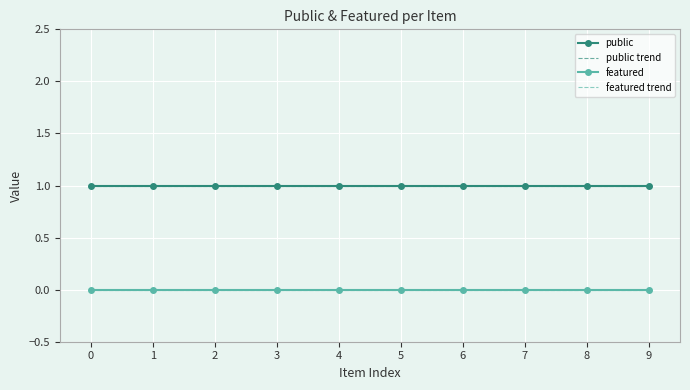

Reading left to right, transcribe all the data shown in this chart.

public: 1.0	1.0	1.0	1.0	1.0	1.0	1.0	1.0	1.0	1.0
public trend: 1.0	1.0	1.0	1.0	1.0	1.0	1.0	1.0	1.0	1.0
featured: 0.0	0.0	0.0	0.0	0.0	0.0	0.0	0.0	0.0	0.0
featured trend: 0.0	0.0	0.0	0.0	0.0	0.0	0.0	0.0	0.0	0.0